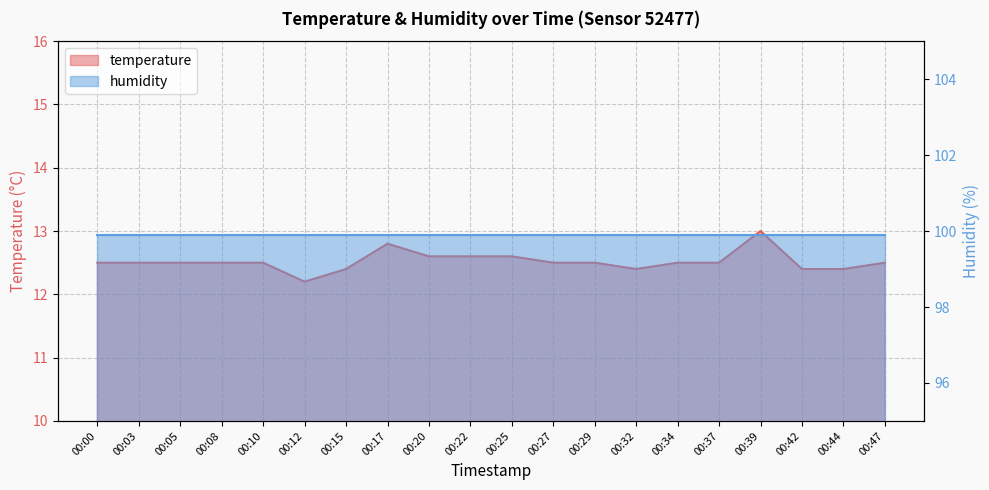

What is the maximum value shown in the chart?

13.0